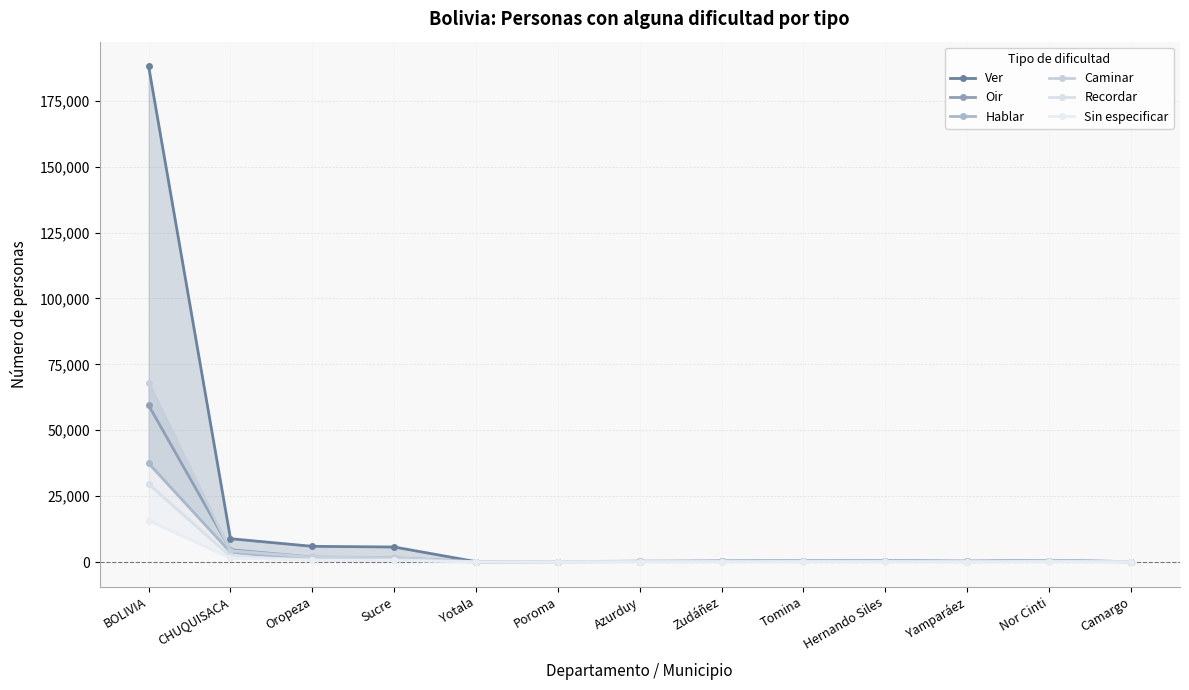

At how many categories does at least one series exceed 155999?

1